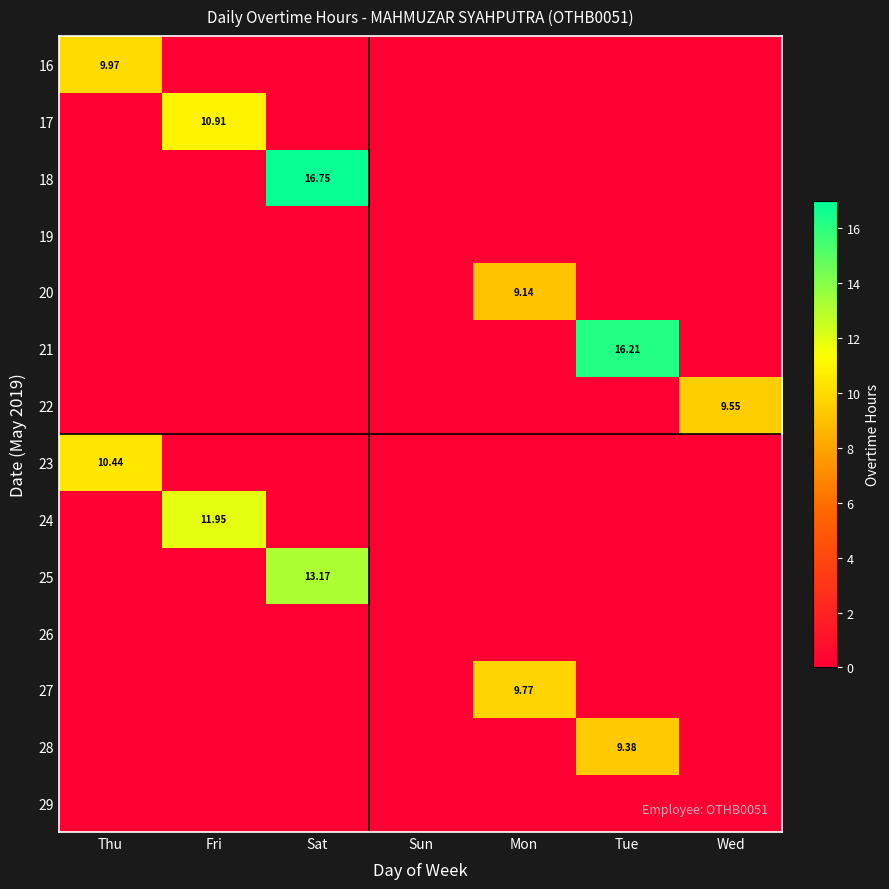

At Tue, list the series in order from smallest to largest.

16, 17, 18, 19, 20, 22, 23, 24, 25, 26, 27, 29, 28, 21